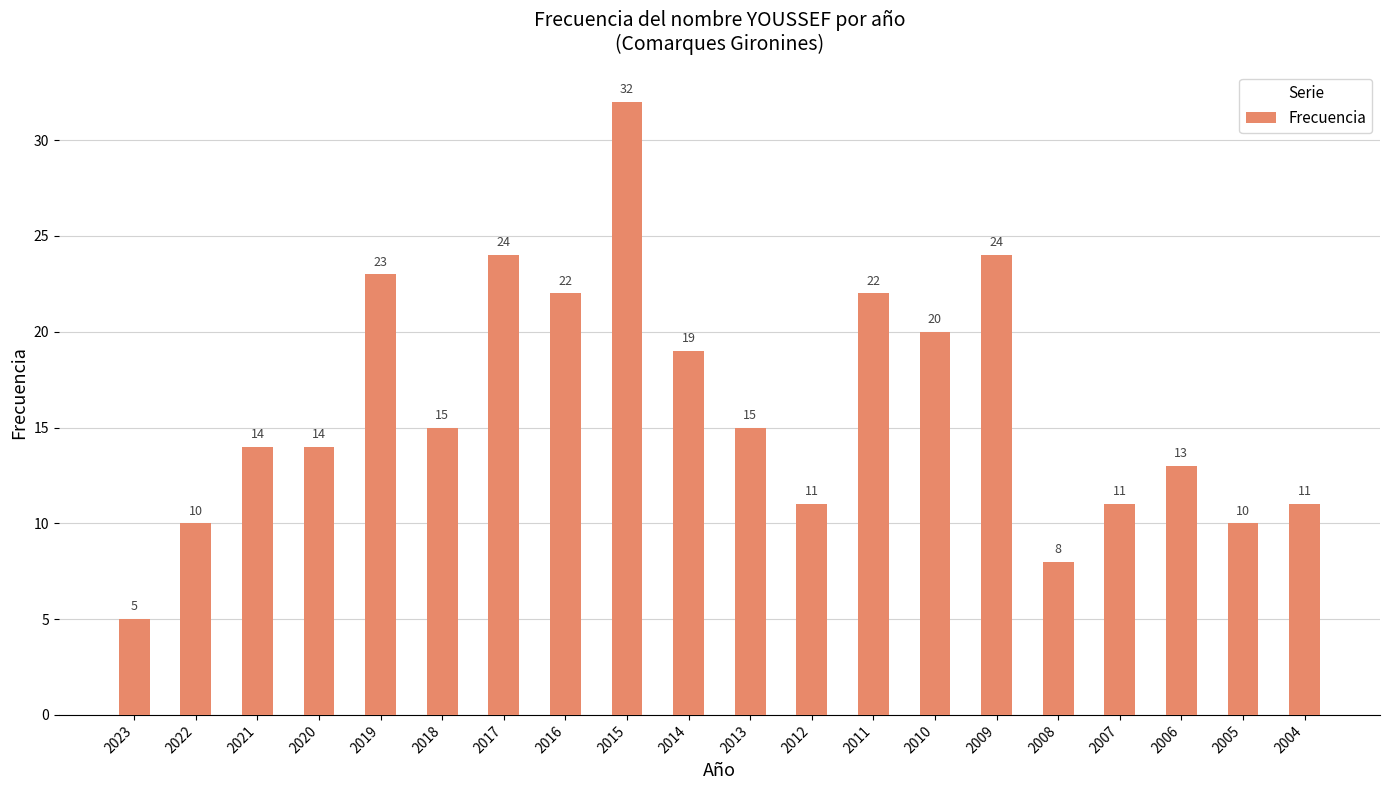

What is the approximate value at 2023, to the nearest 5?

5